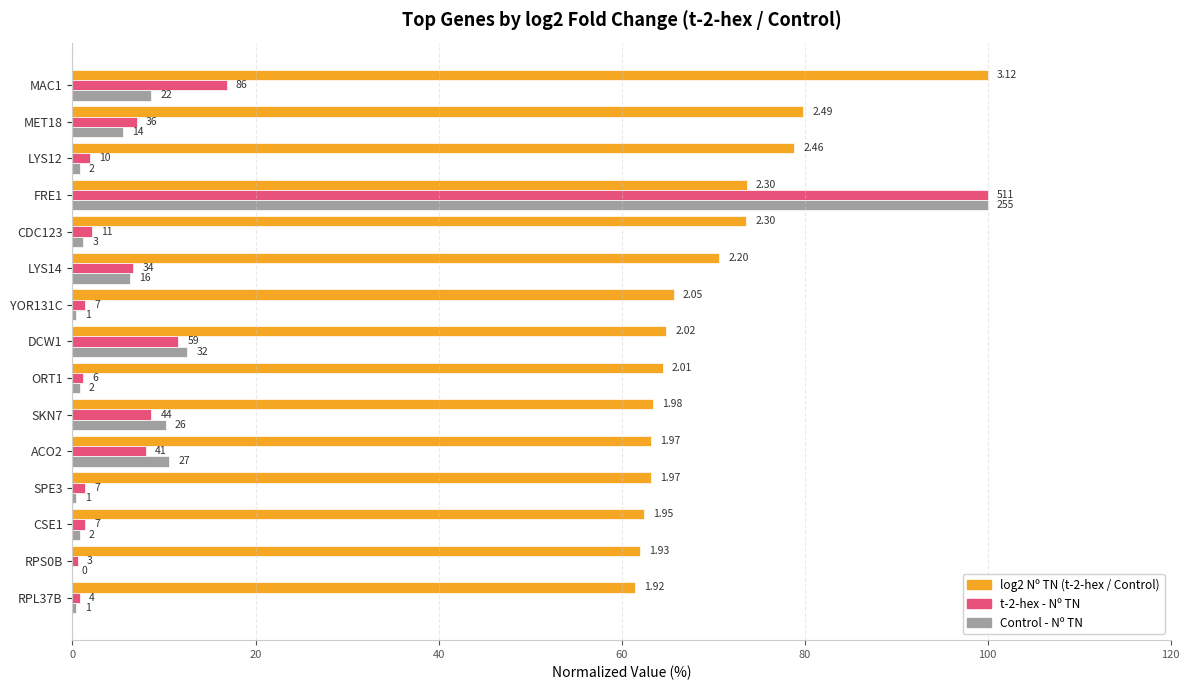

What are all the series names shown in the legend?

log2 Nº TN (t-2-hex / Control), t-2-hex - Nº TN, Control - Nº TN